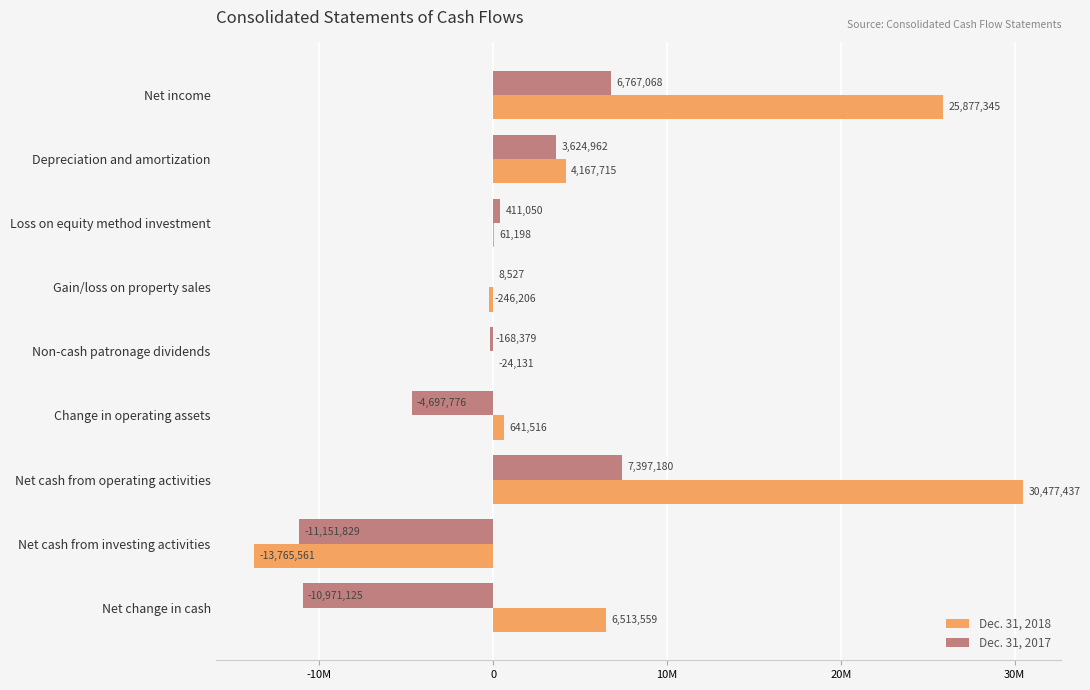

Reading left to right, list all the values displayed in this chart.

Dec. 31, 2018: 25877345	4167715	61198	-246206	-24131	641516	30477437	-13765561	6513559
Dec. 31, 2017: 6767068	3624962	411050	8527	-168379	-4697776	7397180	-11151829	-10971125